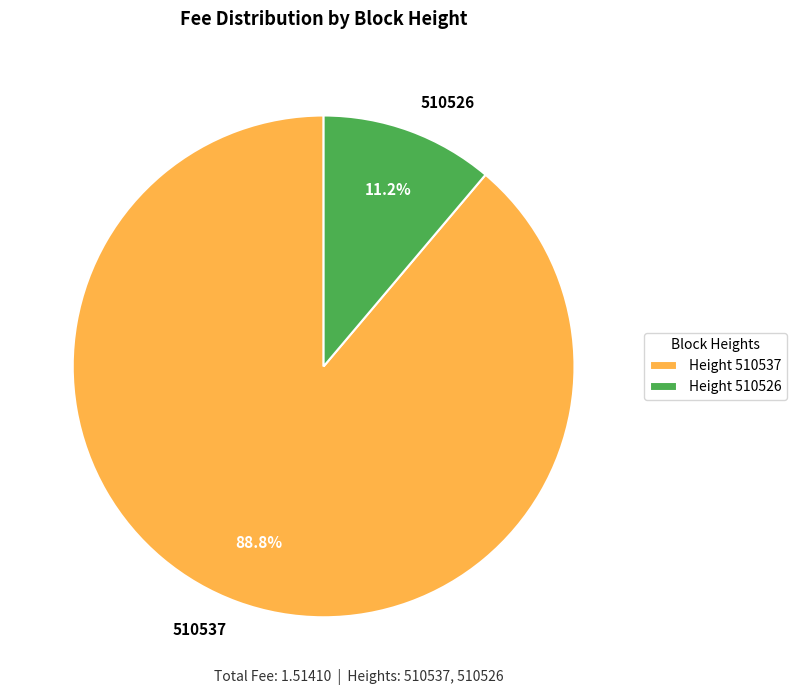

Which category has the biggest portion of the pie?

510537